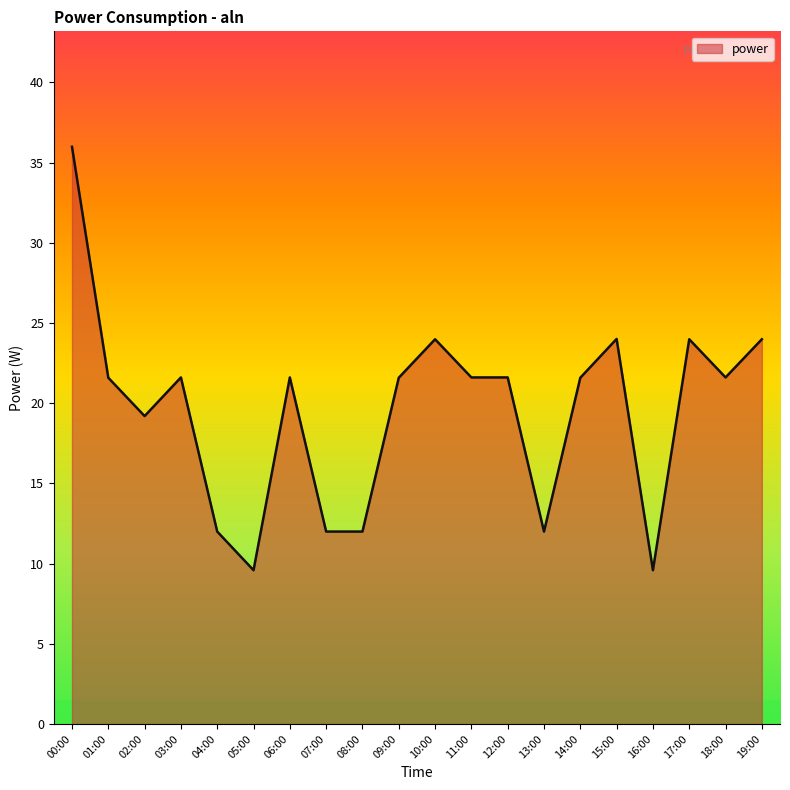

What is the difference between the maximum and minimum values?

26.4